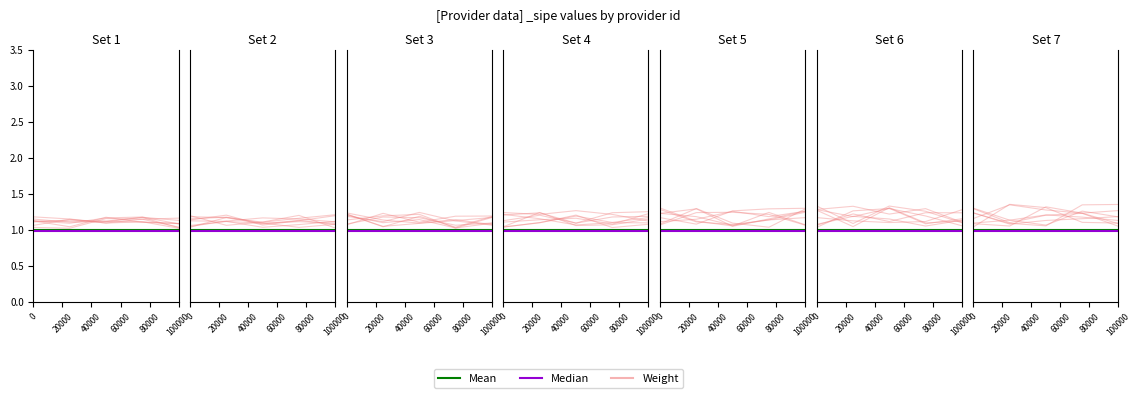

True or false: Mean has more than 0 interior local peaks.

False